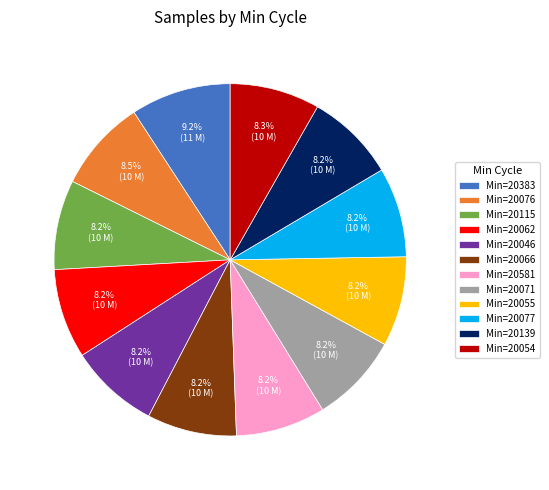

Which category has the biggest portion of the pie?

Min=20383